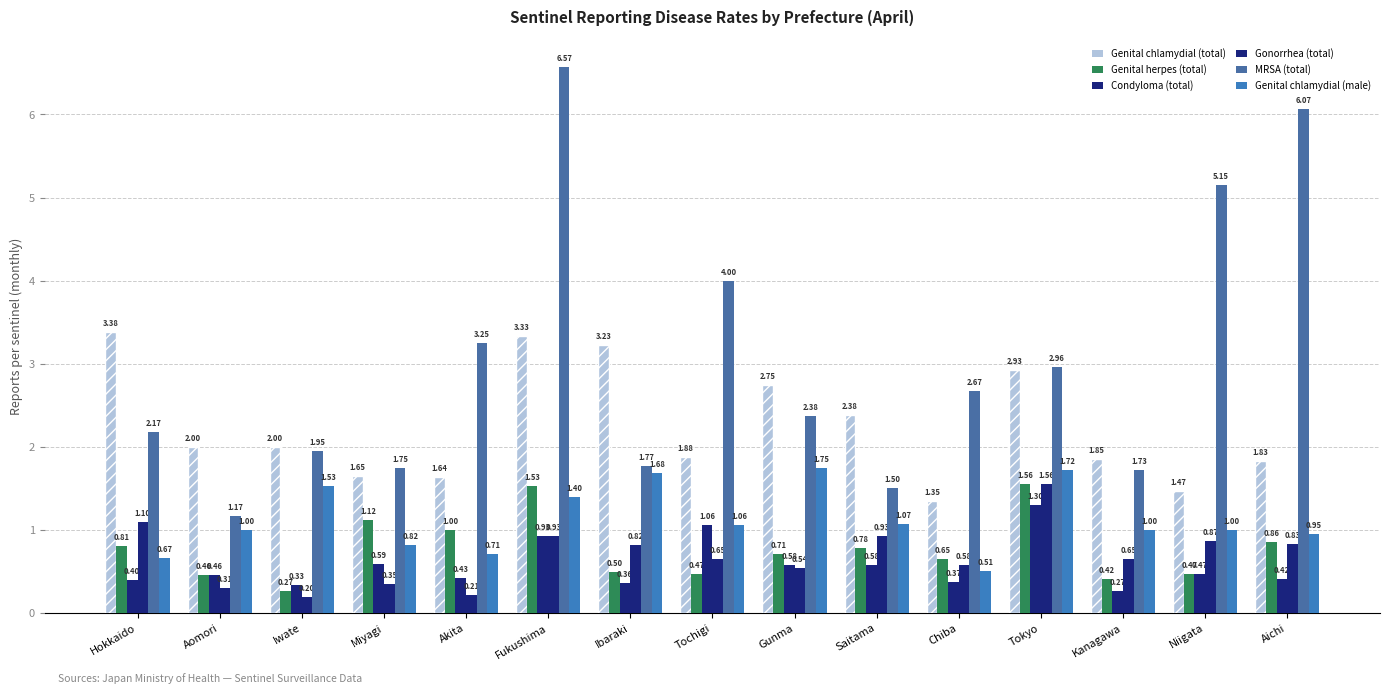

At Chiba, list the series in order from largest to smallest.

MRSA (total), Genital chlamydial (total), Genital herpes (total), Gonorrhea (total), Genital chlamydial (male), Condyloma (total)